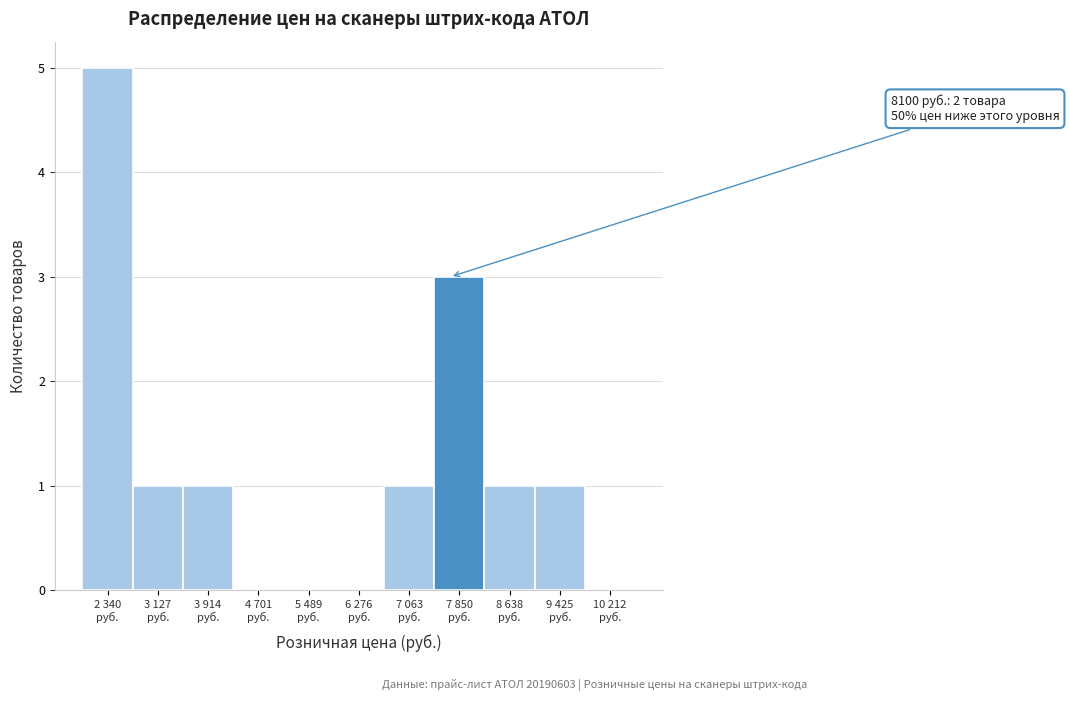

What is the greatest value displayed?

5